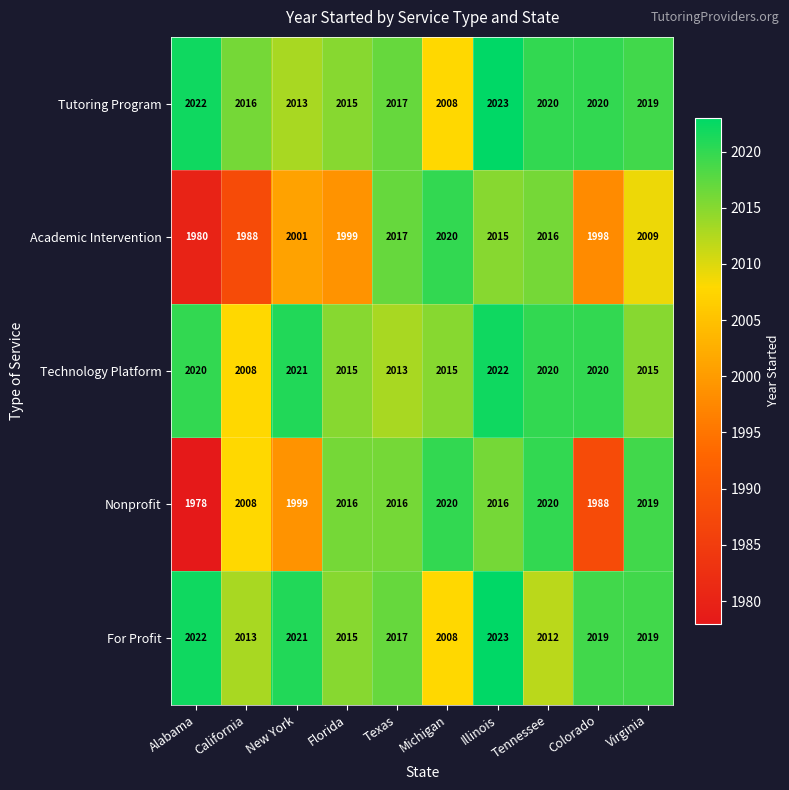

How many categories are shown in the chart?

10